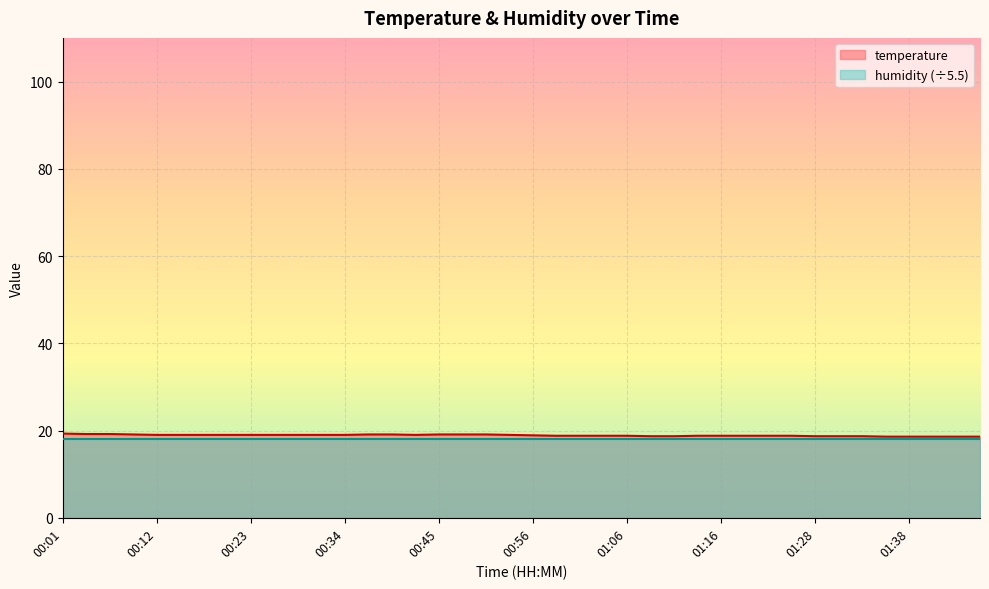

Reading right to left, extract all data points from this chart.

18.6	18.6	18.6	18.6	18.6	18.7	18.7	18.7	18.8	18.8	18.8	18.8	18.8	18.7	18.7	18.8	18.8	18.8	18.8	18.9	19.0	19.1	19.1	19.1	19.0	19.1	19.1	19.0	19.0	19.0	19.0	19.0	19.0	19.0	19.0	19.0	19.1	19.2	19.2	19.3